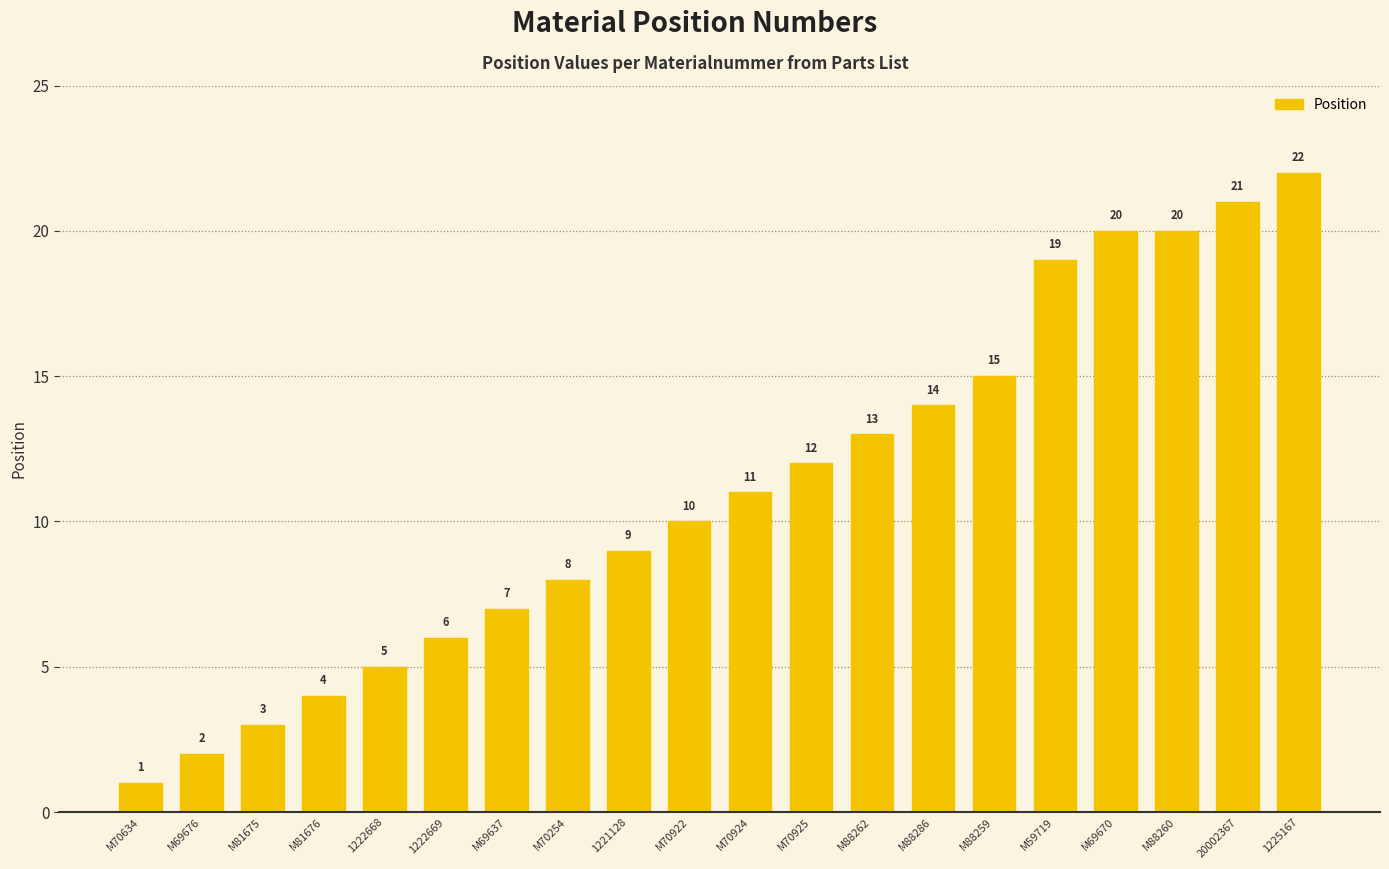

Is it true that the value at M88286 is 14?

True